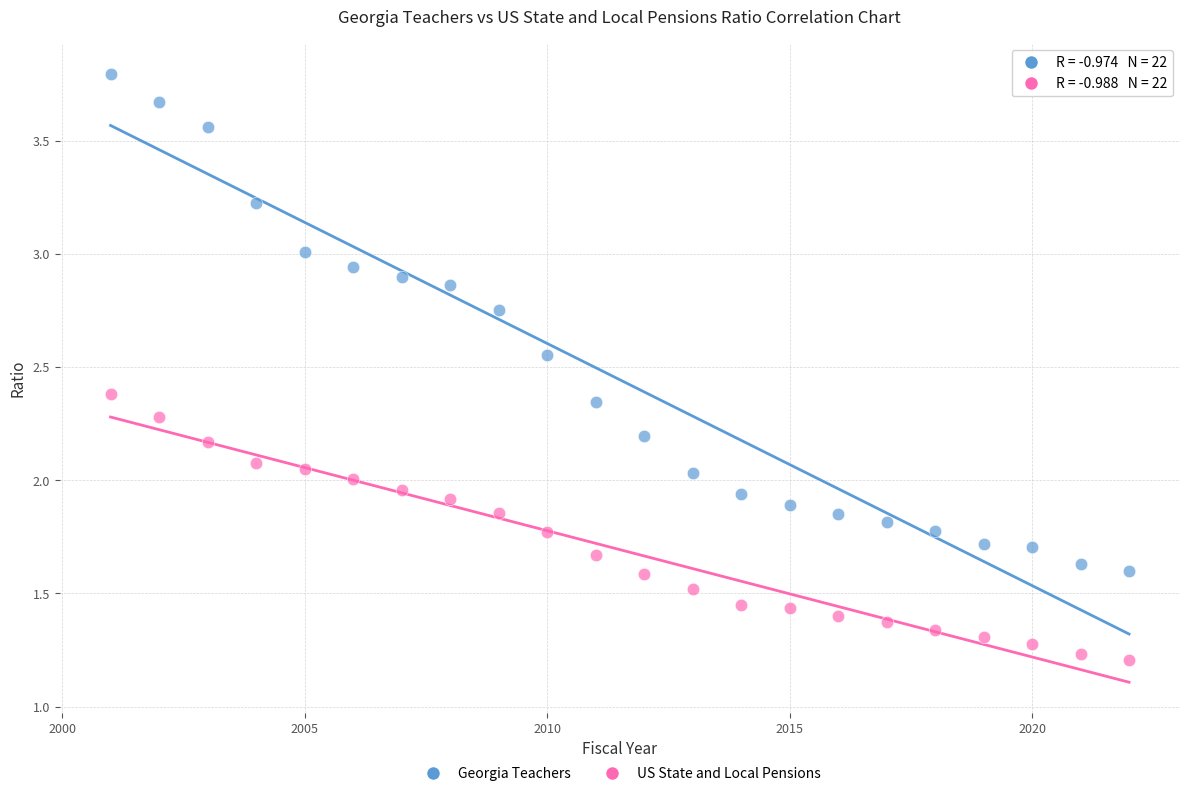

What is the X range (max minus min) for the scatter plot?

21.0